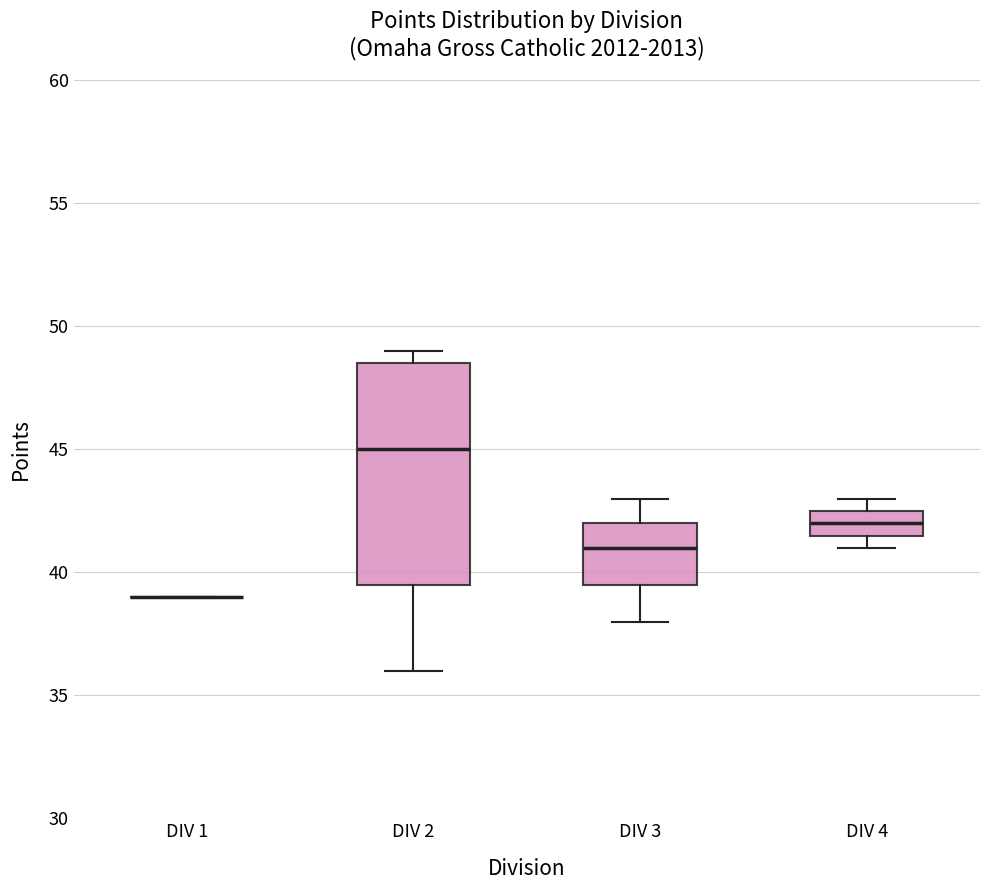

Comparing the boxes themselves (not the whiskers), which one is the tallest?

DIV 2